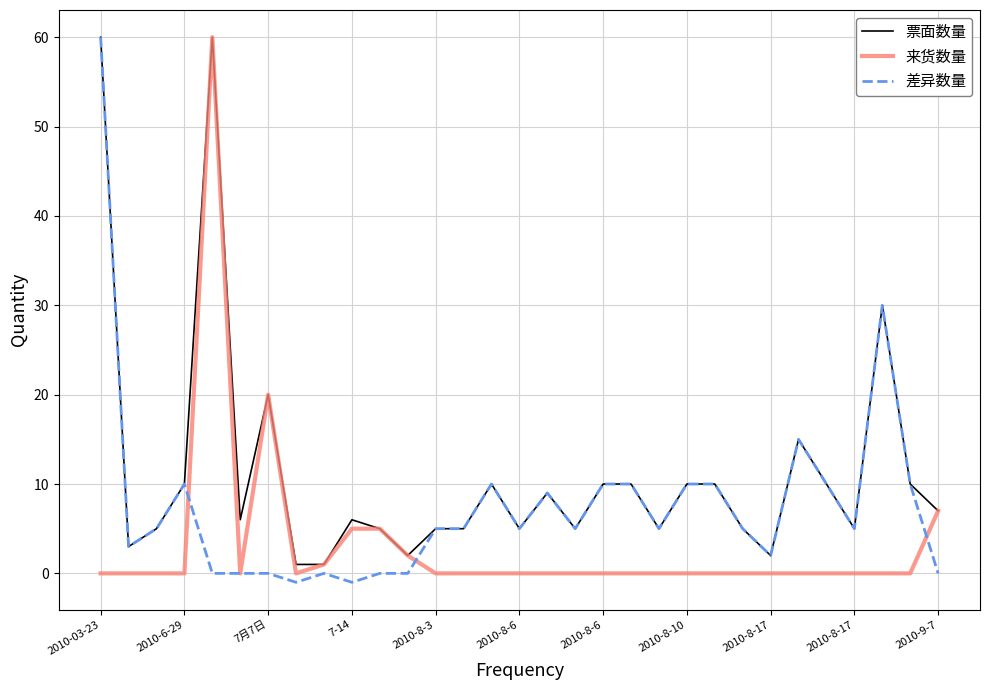

Rank the series by their average value, from highest to lowest.

票面数量, 差异数量, 来货数量